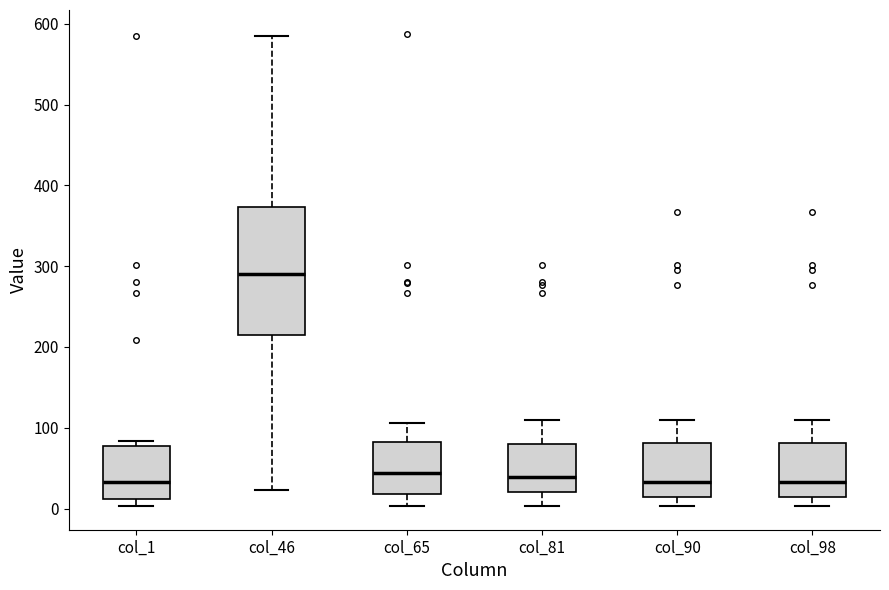

Reading left to right, transcribe this box plot: for each box, give where its median line is, the range the box spans, and where its two whiskers end, as read against the y-axis. The values are not printed on the chart, so give them approximately, as read against the axis.

col_1: median 30, box 10 to 80, whiskers 0 to 80 (just above the box's upper edge)
col_46: median 290, box 220 to 370, whiskers 20 to 590
col_65: median 40, box 20 to 80, whiskers 0 to 110
col_81: median 40, box 20 to 80, whiskers 0 to 110
col_90: median 30, box 10 to 80, whiskers 0 to 110
col_98: median 30, box 10 to 80, whiskers 0 to 110